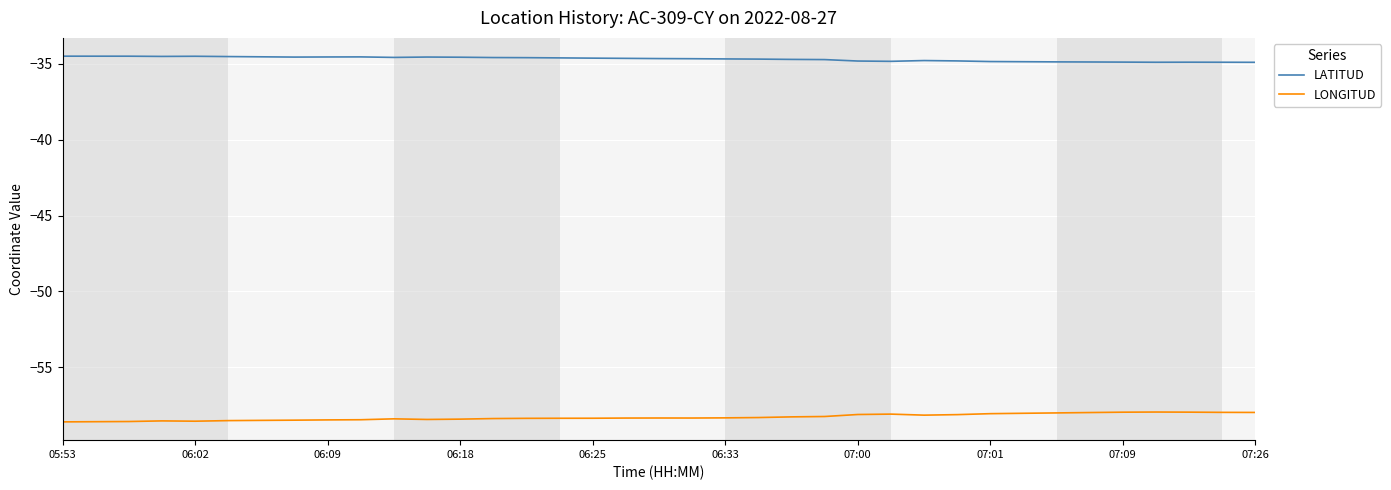

What is the maximum value for LONGITUD?

-58.0